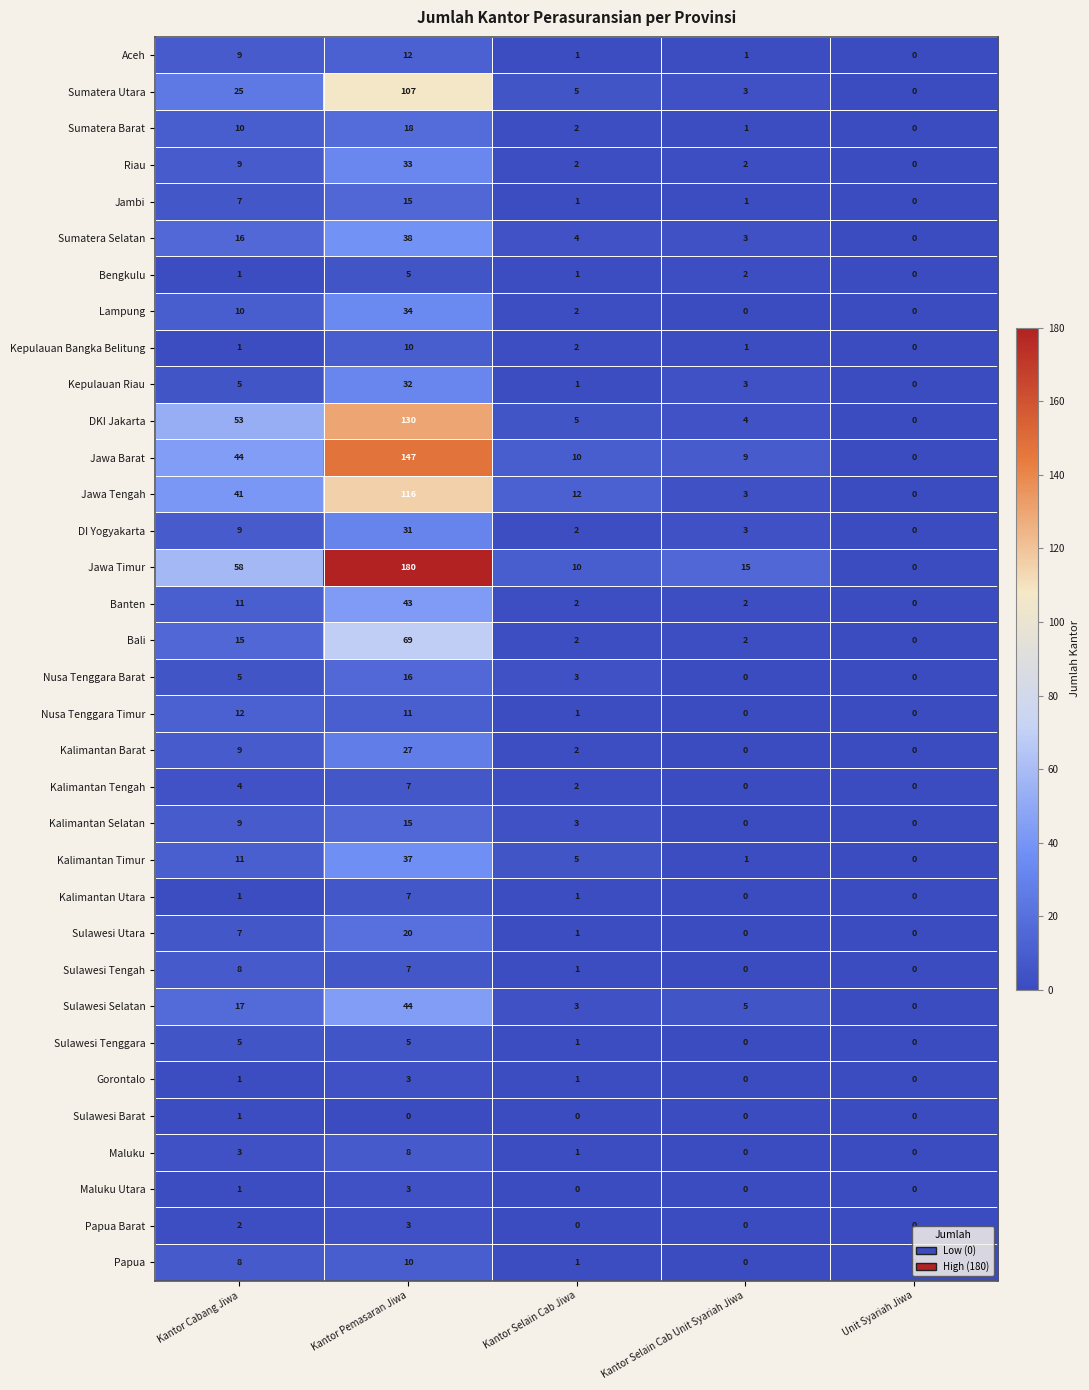

List the labels in order of Sumatera Barat value, largest first.

Kantor Pemasaran Jiwa, Kantor Cabang Jiwa, Kantor Selain Cab Jiwa, Kantor Selain Cab Unit Syariah Jiwa, Unit Syariah Jiwa